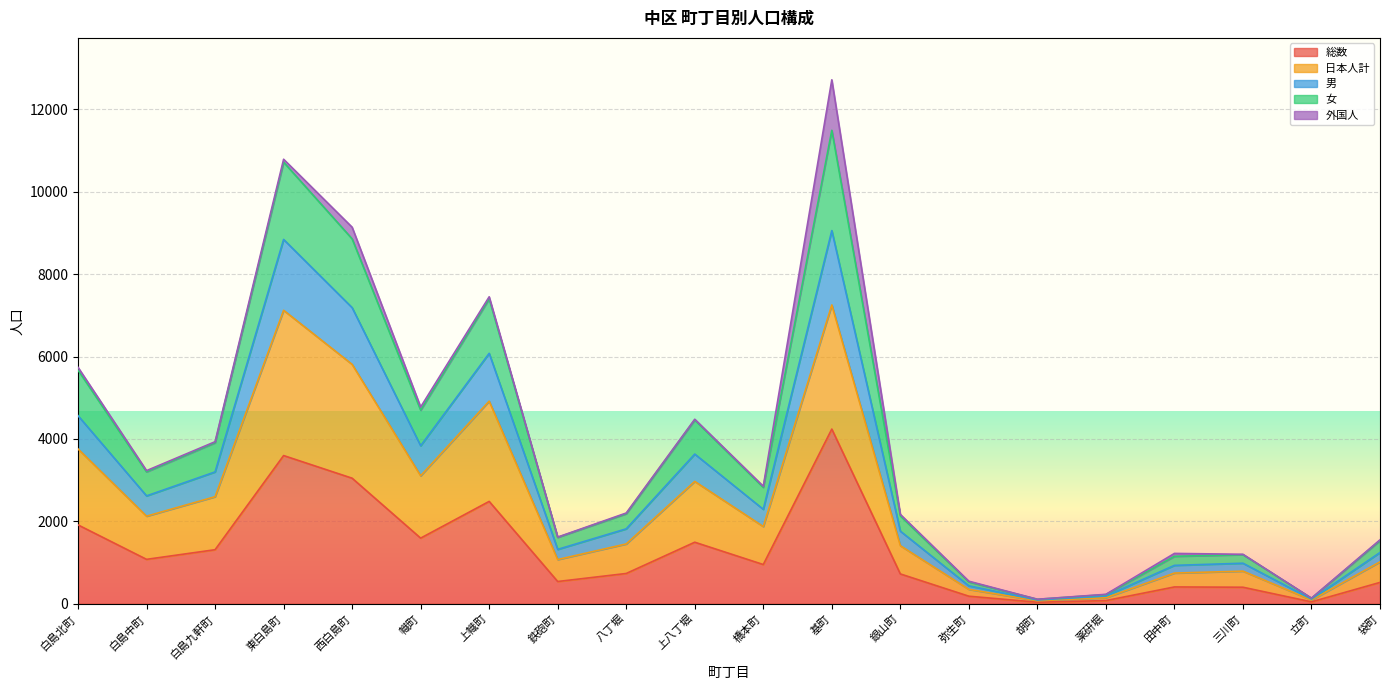

Rank the series at 立町 from highest to lowest value.

女, 男, 日本人計, 総数